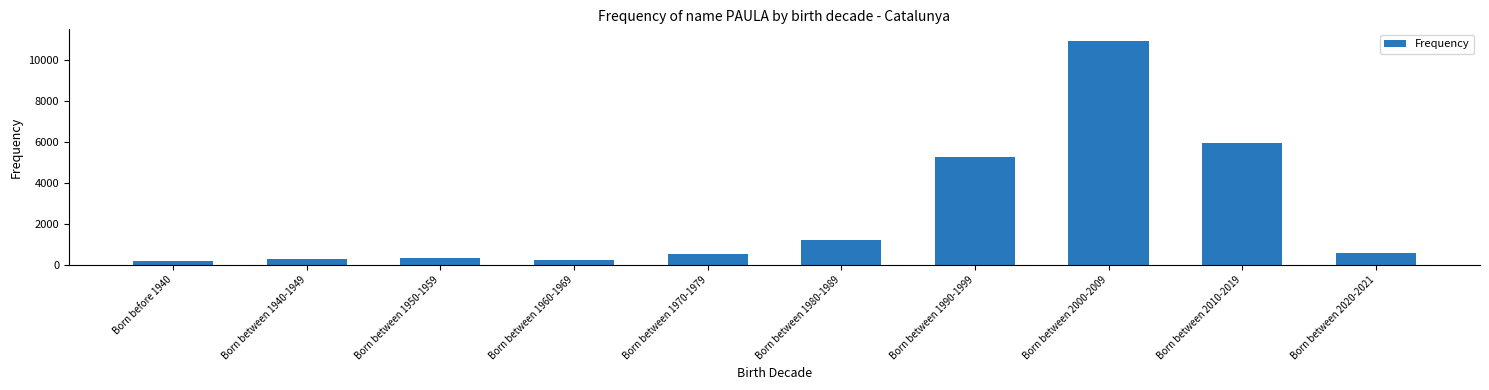

What is the difference between the second highest and minimum values?

5726